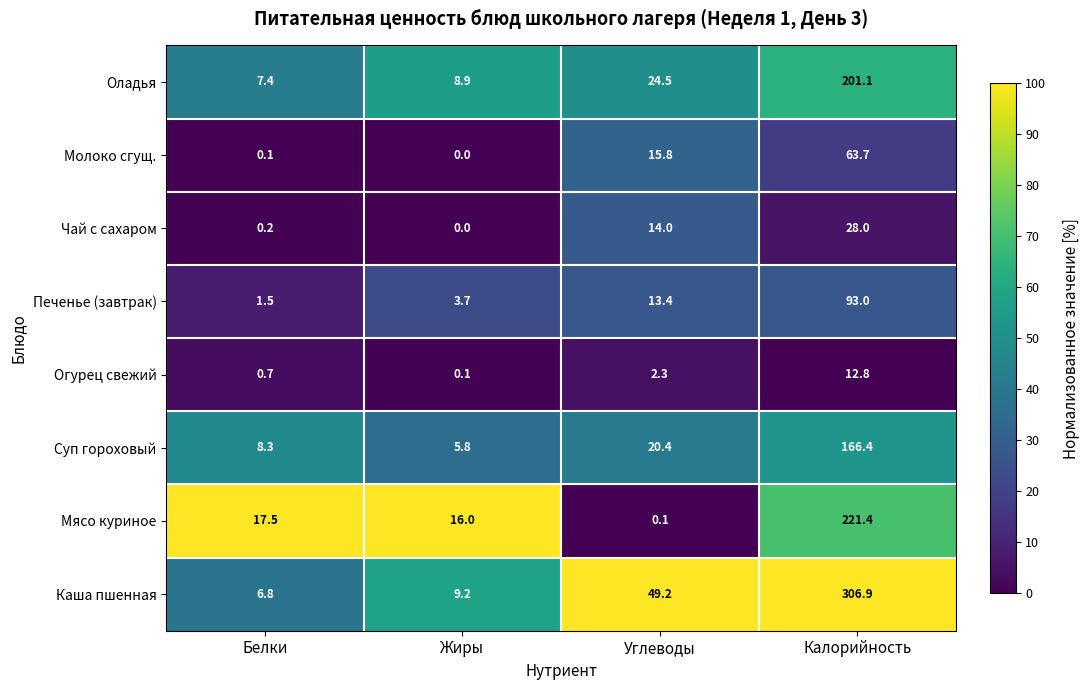

What is the total value across all series at Углеводы?

139.7